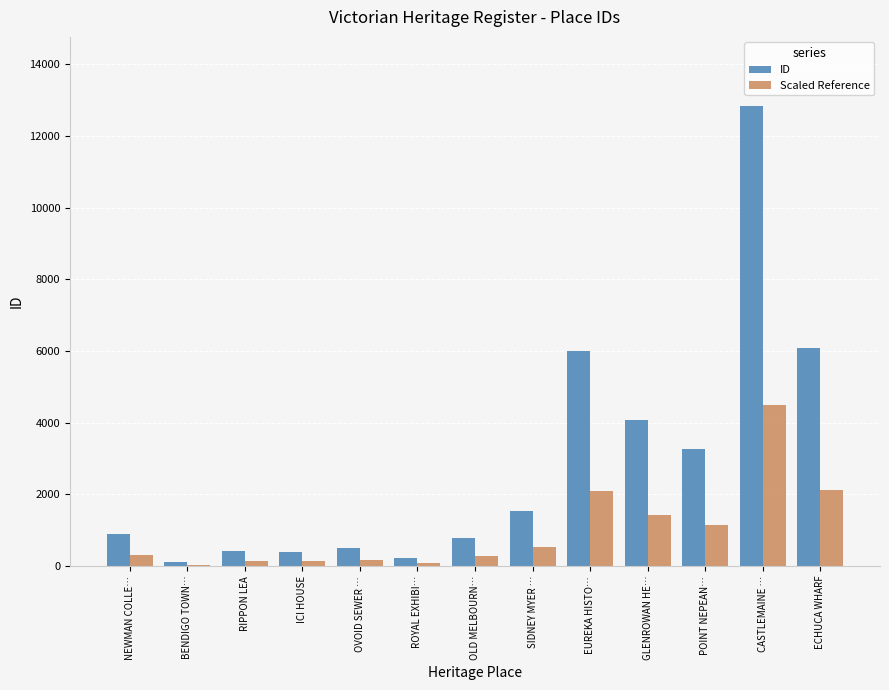

What are all the series names shown in the legend?

ID, Scaled Reference